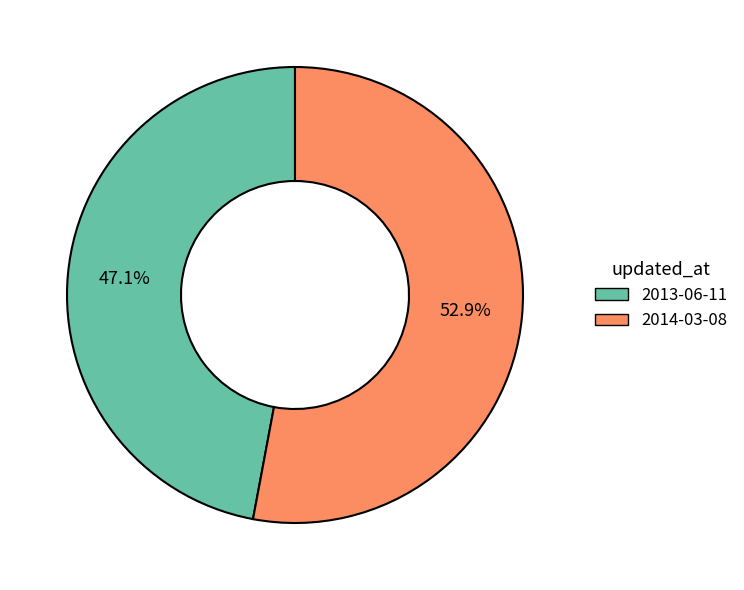

Count the number of slices in the pie.

2